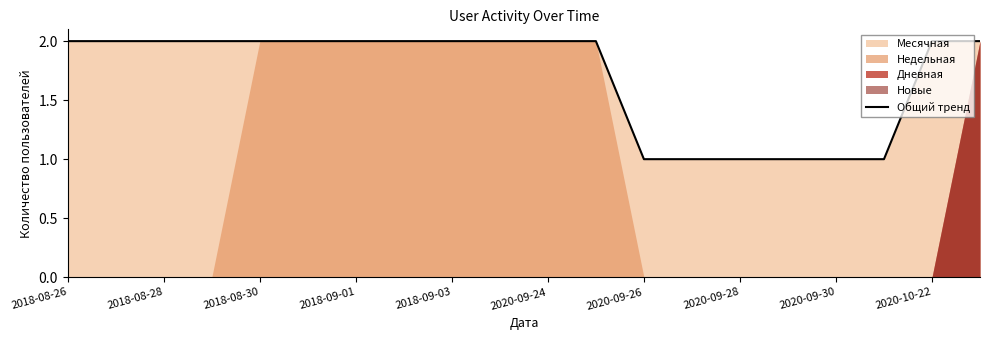

At which category does the chart reach its peak across all series?

2018-08-26